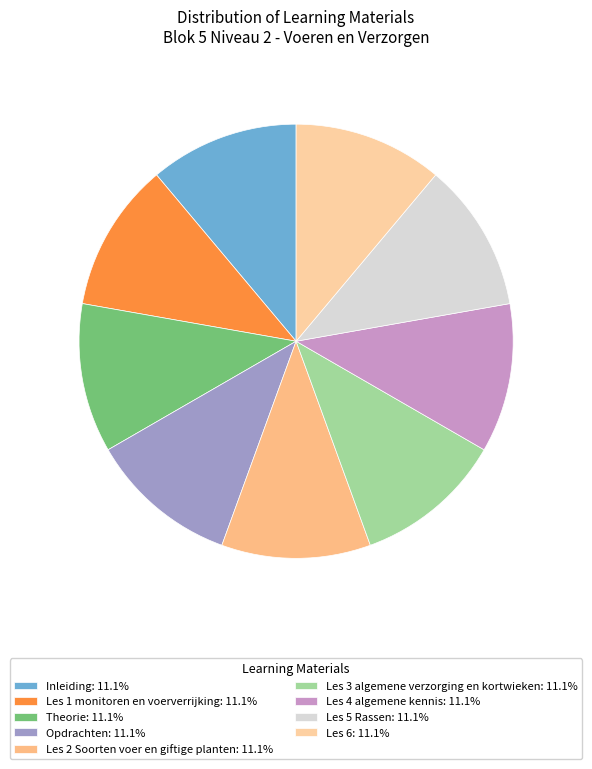

Does Les 1 monitoren en voerverrijking account for over 50% of the chart?

No